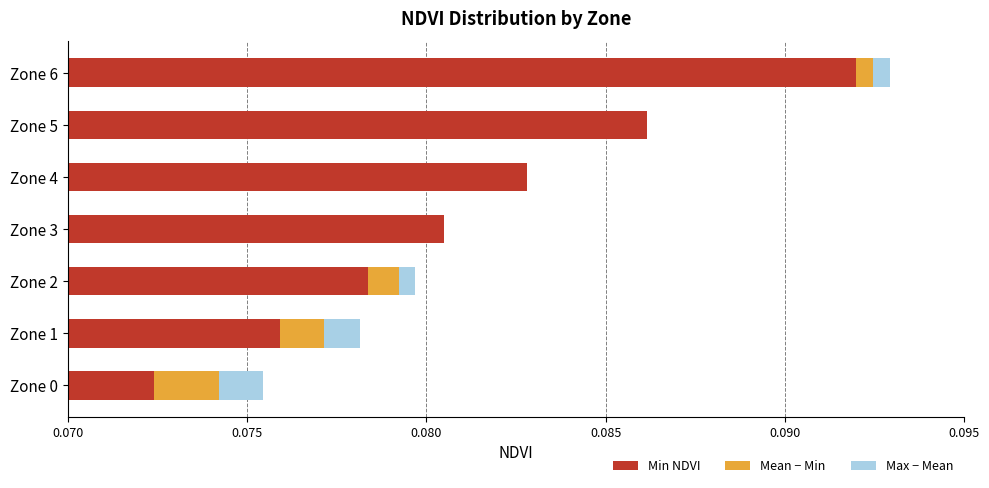

The Mean − Min series shows 0.0 at Zone 3. True or false?

False